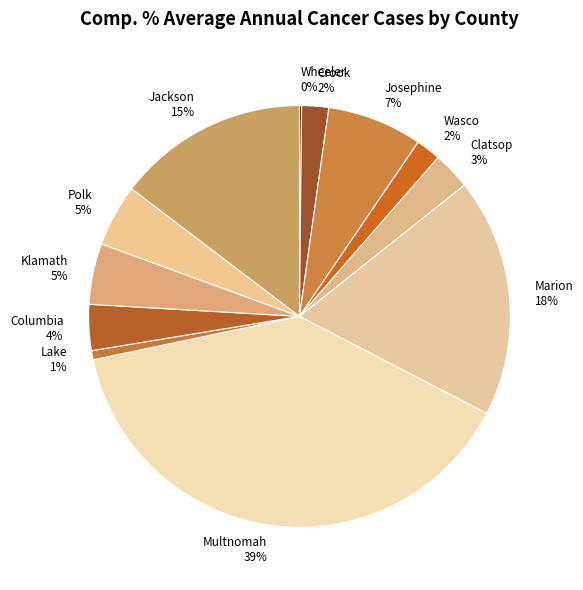

To the nearest percent, what is the average slice percentage?

8%